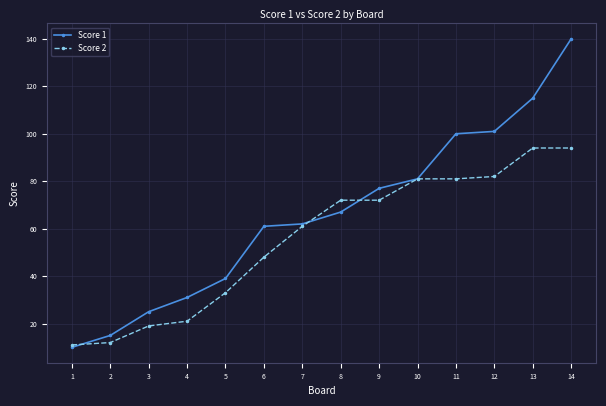

True or false: Score 1 has more than 2 interior local peaks.

False